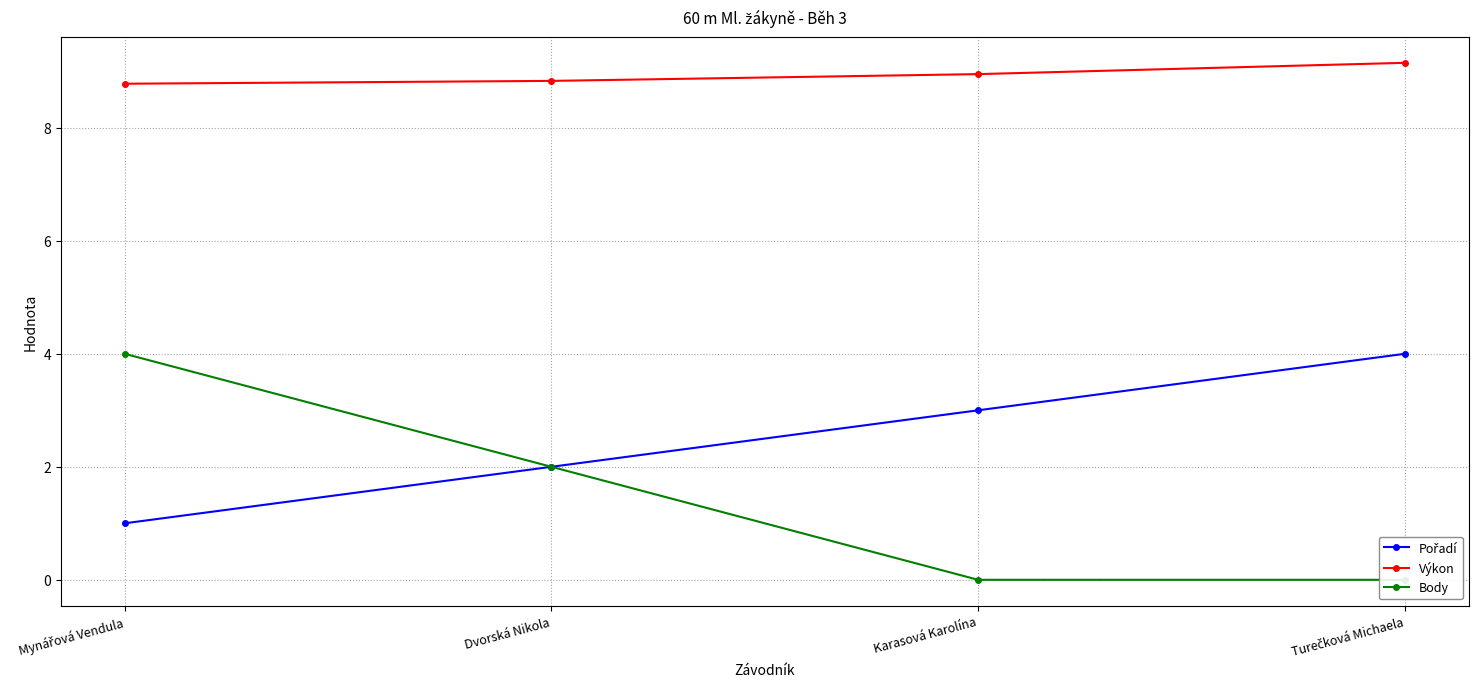

Is it true that Výkon equals 13.1 at Turečková Michaela?

False